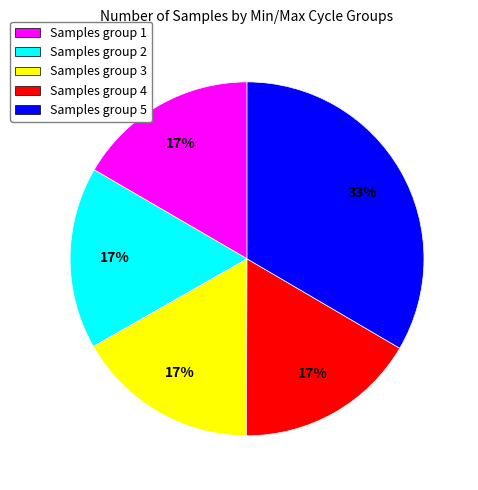

What is the largest slice in the pie chart?

Samples group 5